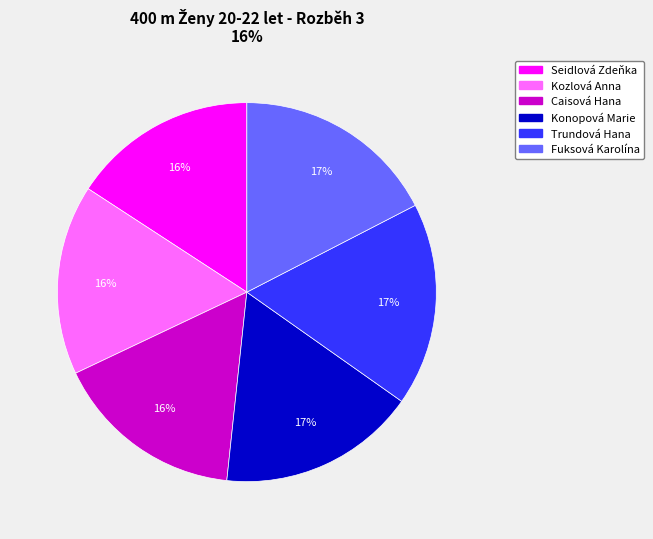

What percentage is the Seidlová Zdeňka slice, to the nearest percent?

16%